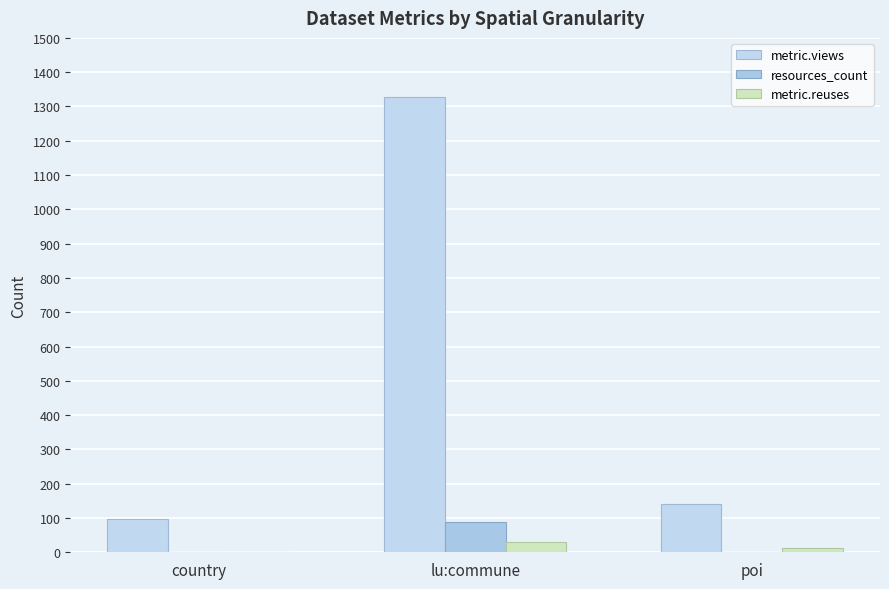

What is the difference between the second highest and minimum values in the metric.reuses series?

12